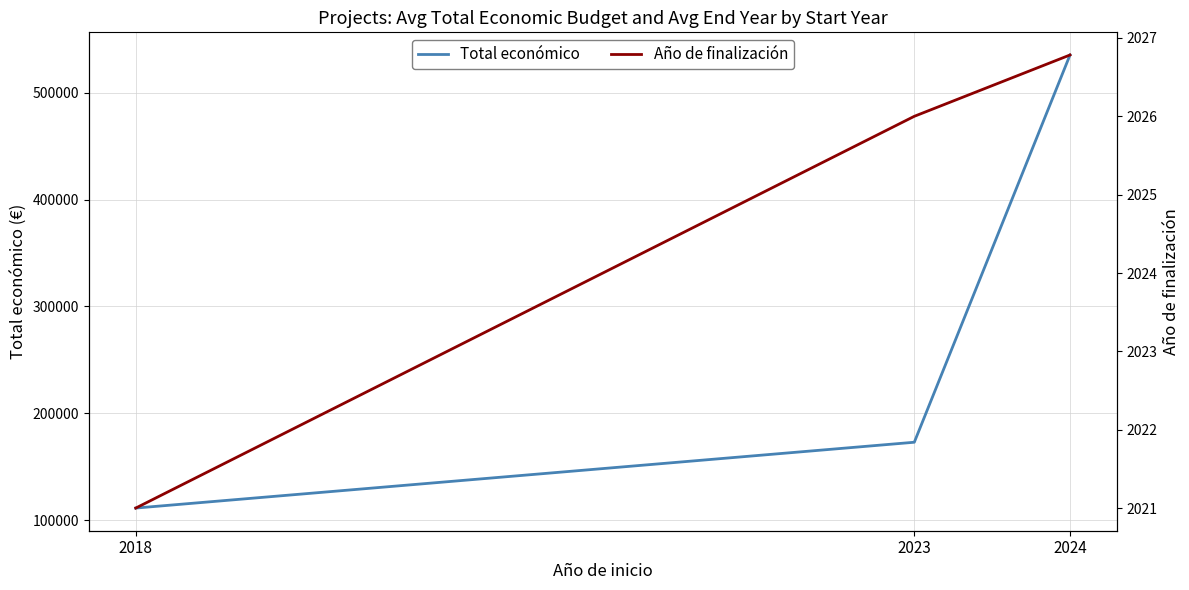

Reading right to left, list all the values displayed in this chart.

Total económico: 2024=535550.1	2023=172857.0	2018=111203.3
Año de finalización: 2024=2026.8	2023=2026.0	2018=2021.0